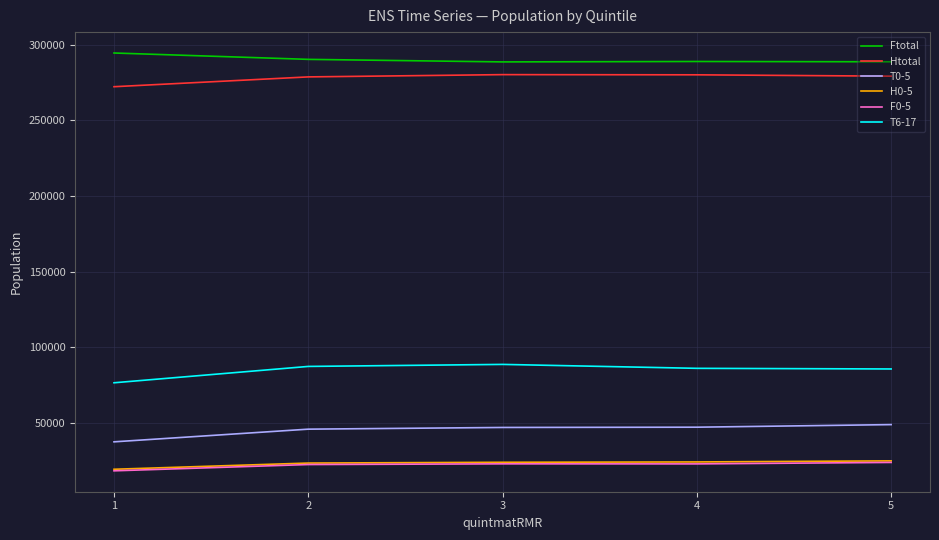

At how many categories does at least one series exceed 152119?

5